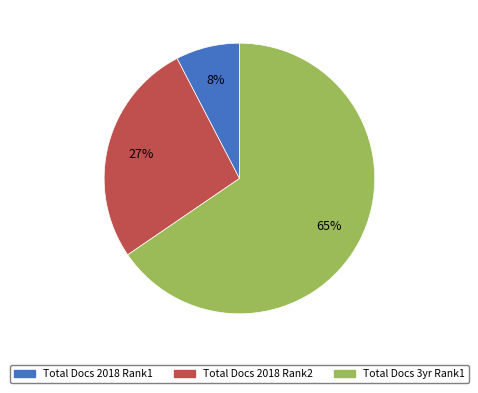

Does any single category account for the majority?

Yes